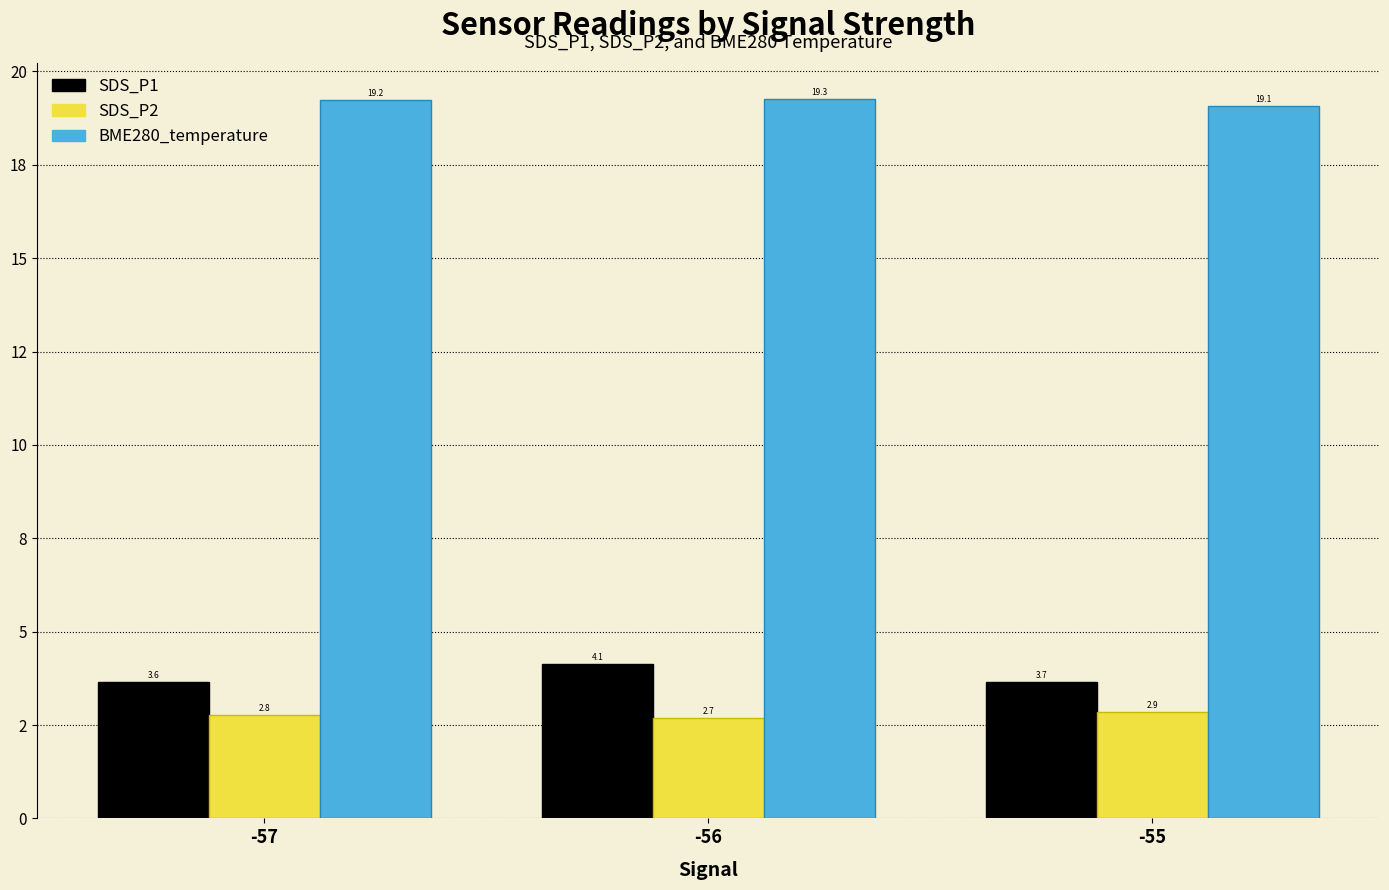

Does the chart contain any negative values?

No